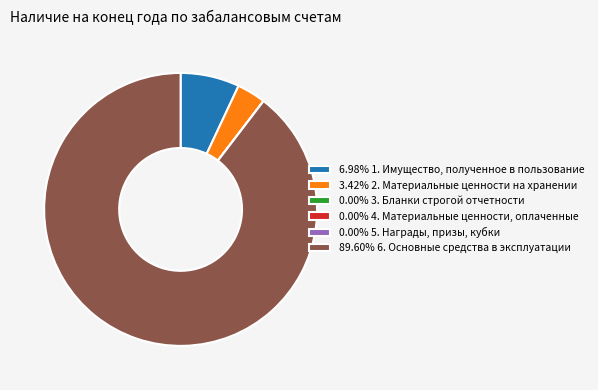

Is there a majority slice in this chart?

Yes